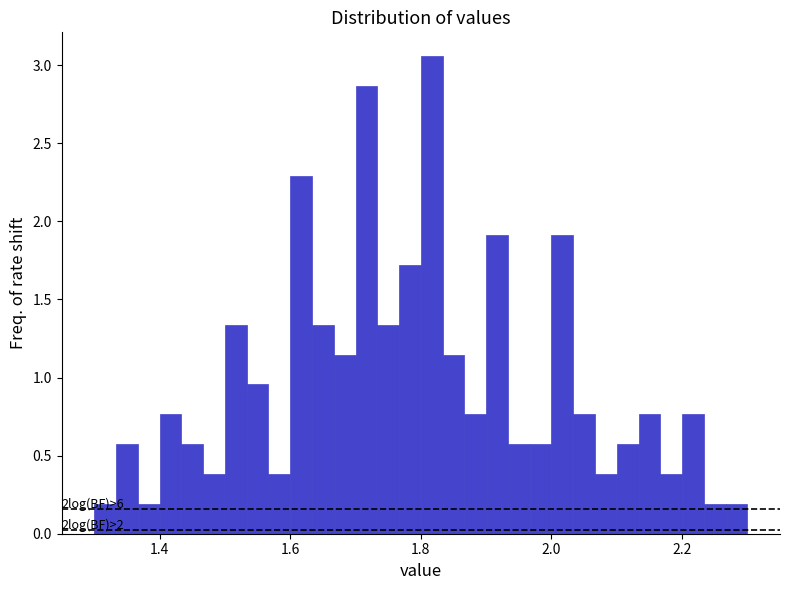

Around what value on the x-axis is the tallest bar? Give the approximate position of its centre, as read against the axis.

1.82